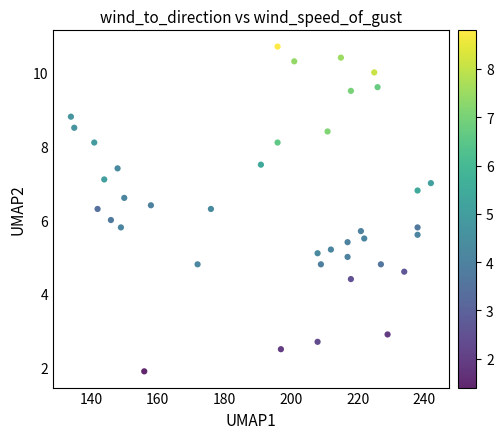

What is the range of X values (max minus min)?

108.0